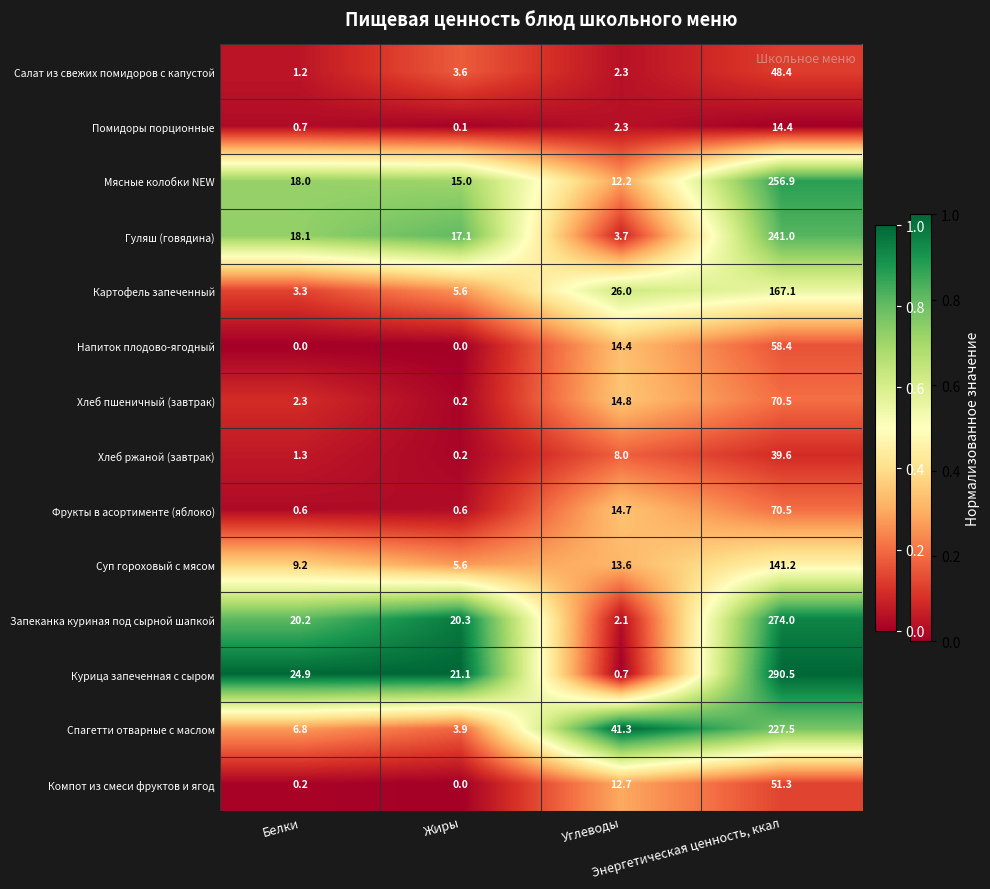

Which series has the largest range (max minus min)?

Курица запеченная с сыром